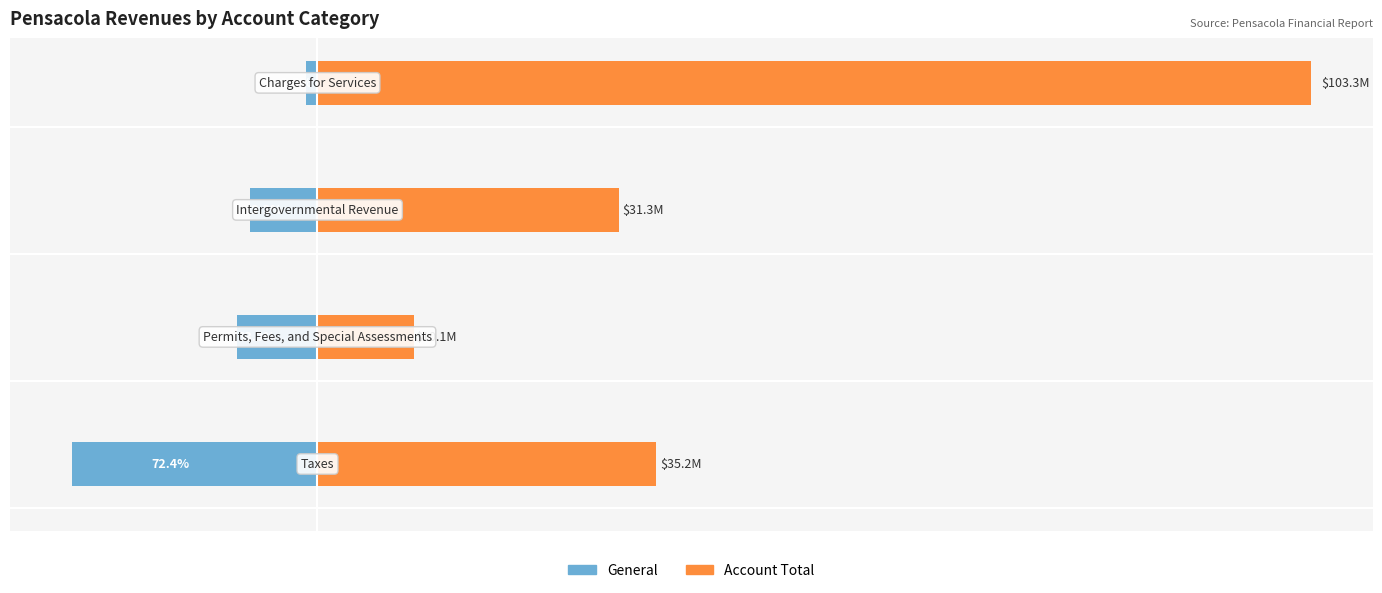

Reading left to right, transcribe all the data shown in this chart.

General: -25524771	-8390700	-6984570	-1199539
Account Total: 35240426	10069472	31348598	103274134